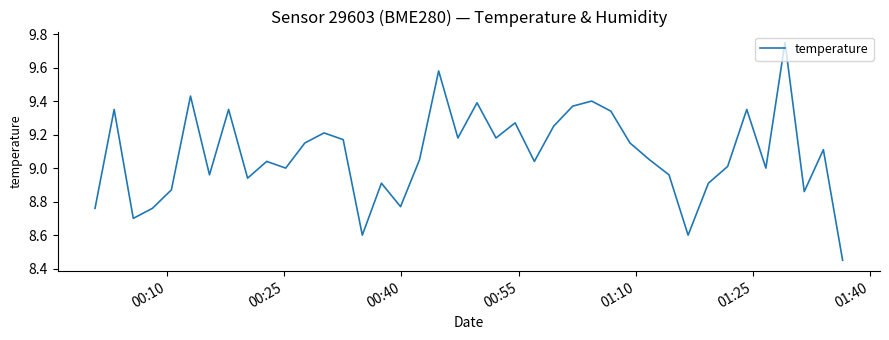

How many lines are shown in the chart?

1